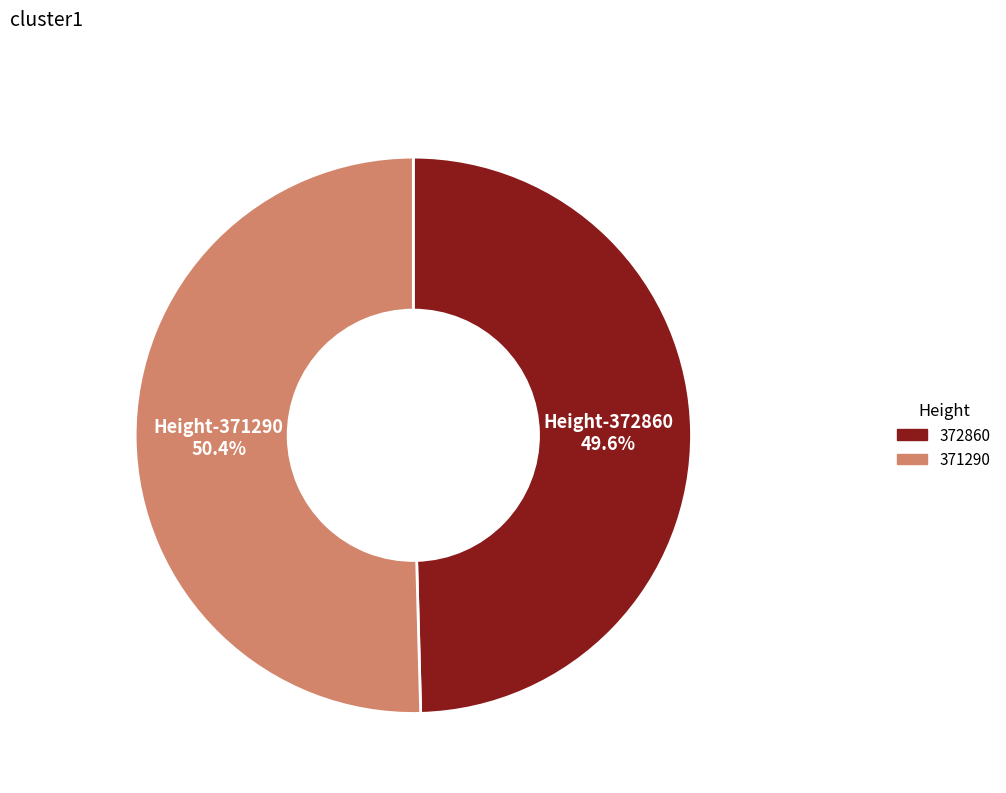

Rank the categories by value from highest to lowest.

371290, 372860